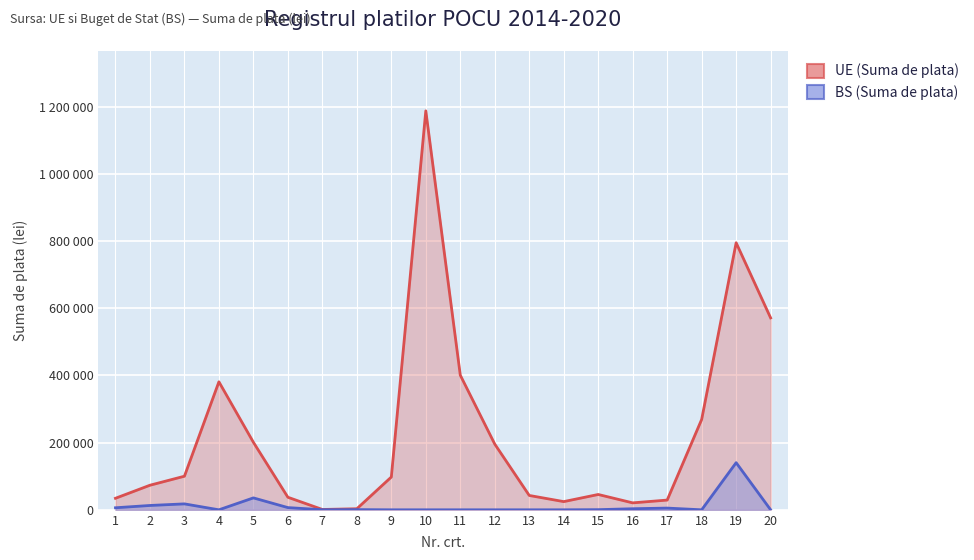

True or false: BS (Suma de plata) and UE (Suma de plata) cross at least once.

False